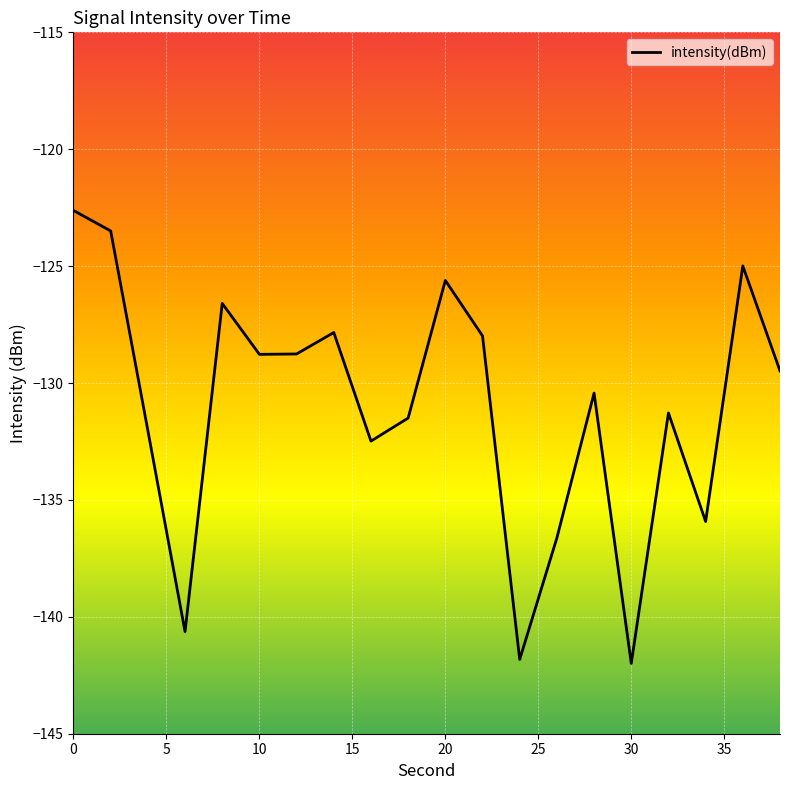

How many interior local valleys (lower than both neighbors) does the data have?

6